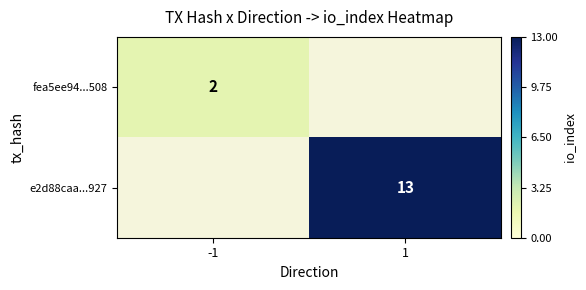

Is it true that e2d88caa...927 equals 18 at 1?

False